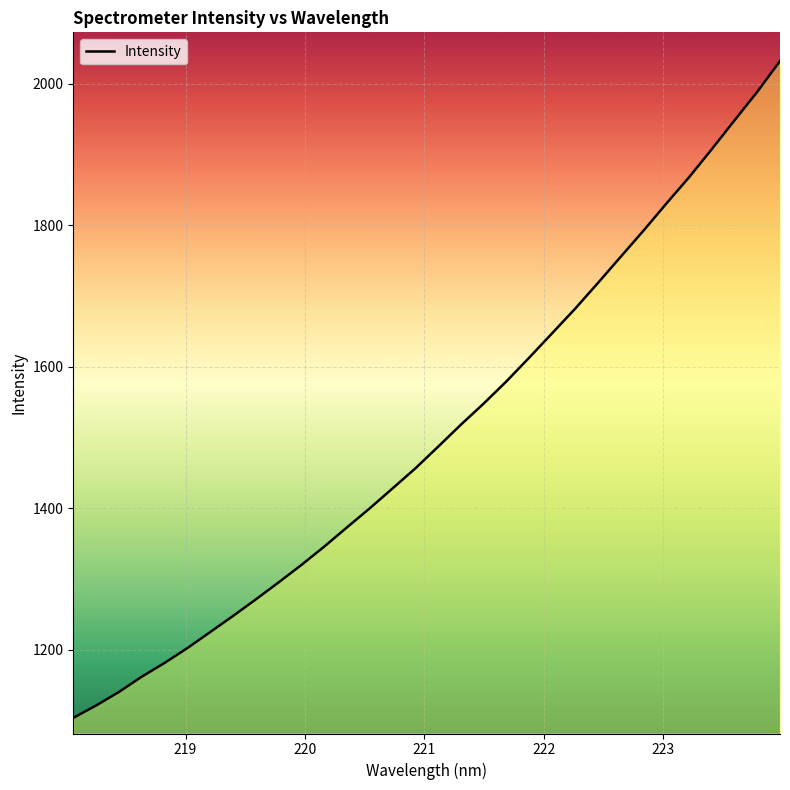

Rank the categories by value from highest to lowest.

223.9802, 223.7895, 223.5987, 223.408, 223.2172, 223.0264, 222.8355, 222.6447, 222.4538, 222.263, 222.0721, 221.8812, 221.6902, 221.4993, 221.3083, 221.1174, 220.9264, 220.7354, 220.5444, 220.3533, 220.1623, 219.9712, 219.7801, 219.589, 219.3979, 219.2067, 219.0156, 218.8244, 218.6332, 218.442, 218.2508, 218.0596